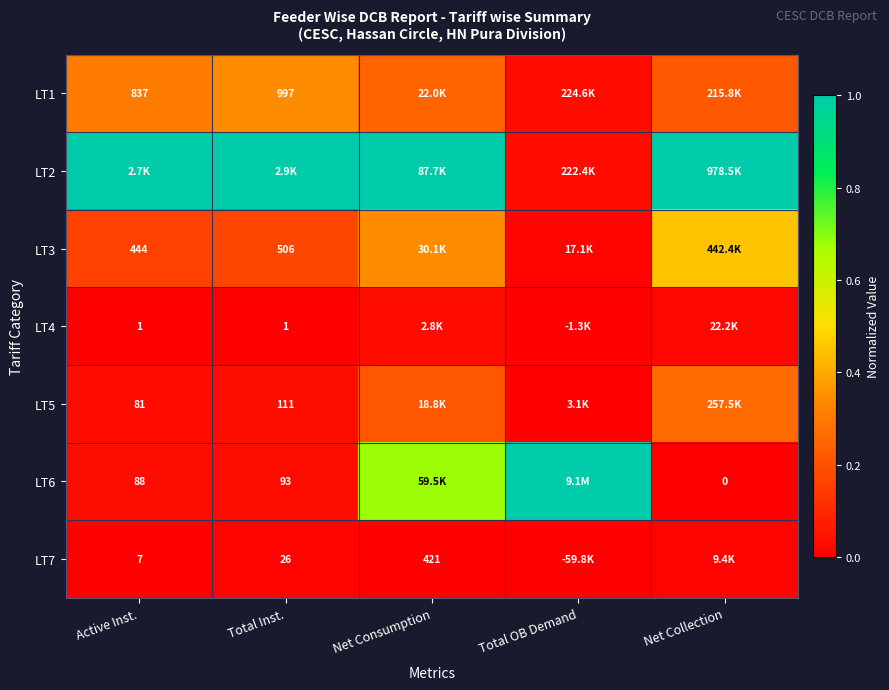

Read the LT1 value at Active Inst..

0.3